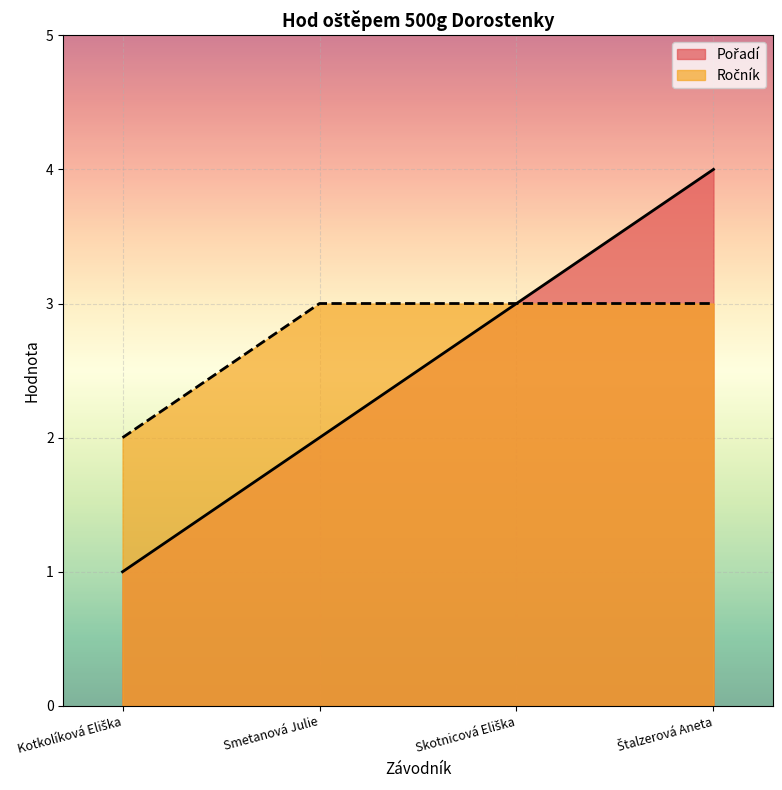

What is the label of the 3rd point from the right?

Smetanová Julie